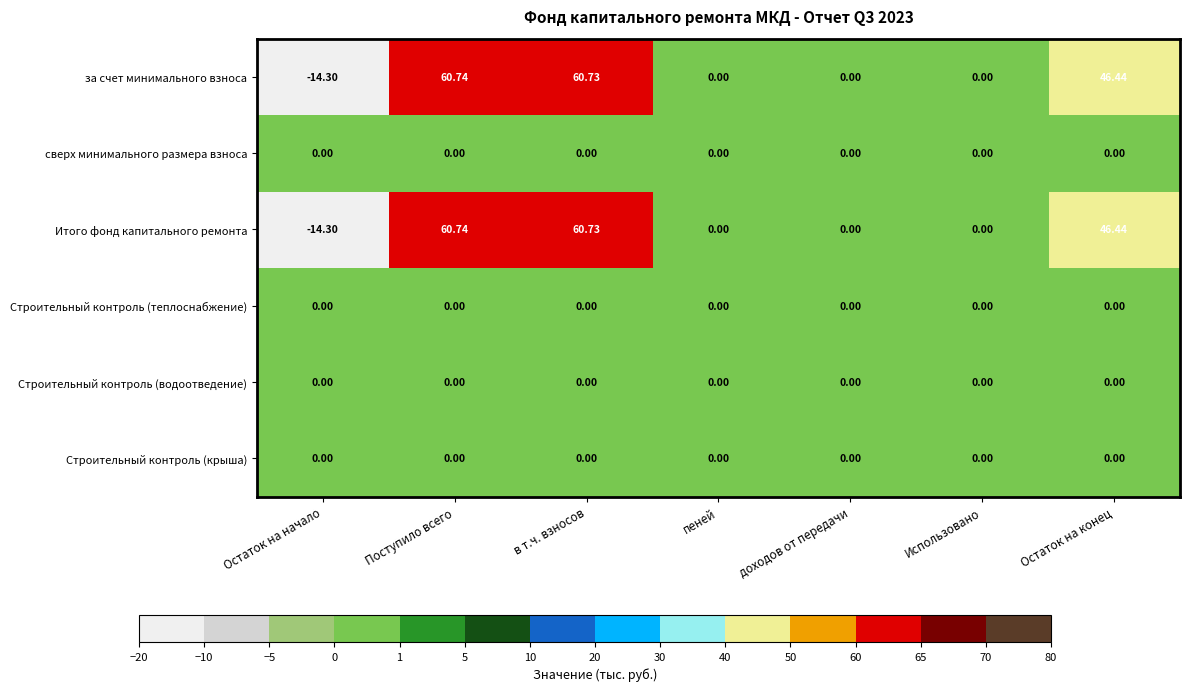

At which category is the sum across all series the highest?

Поступило всего